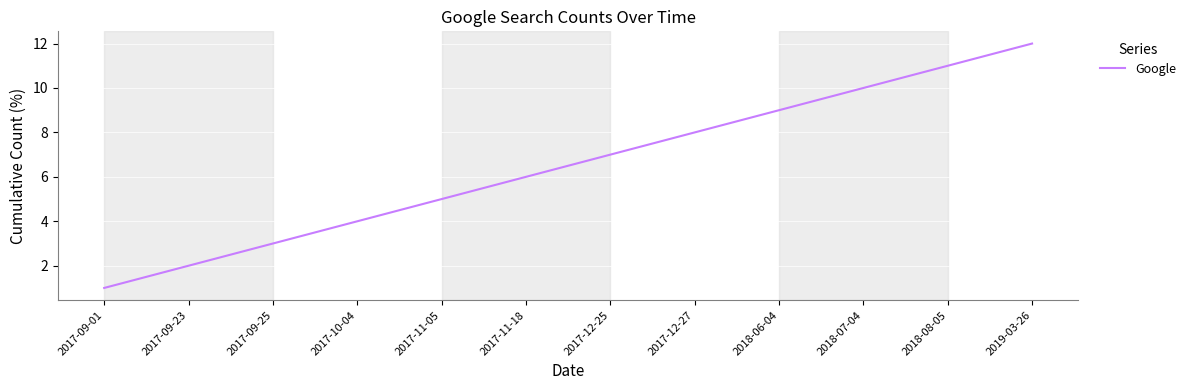

How many distinct data groups are displayed?

1